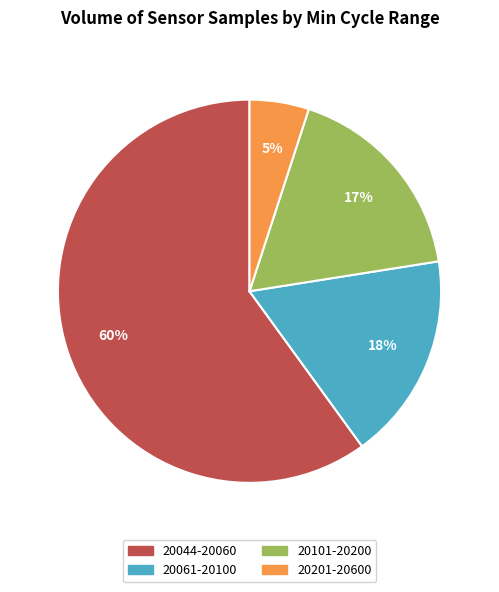

How many slices are in this pie chart?

4